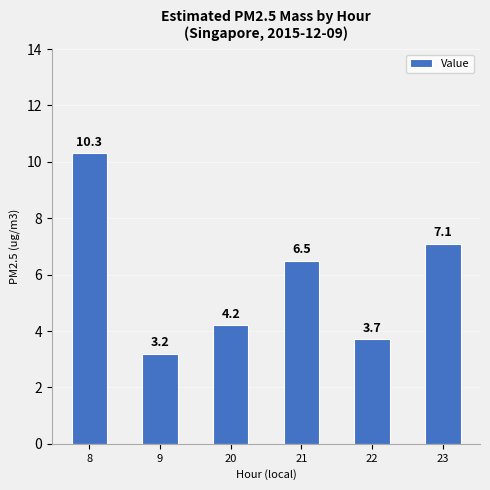

Approximately how many times larger is the value at 9 compared to 23?

0.5